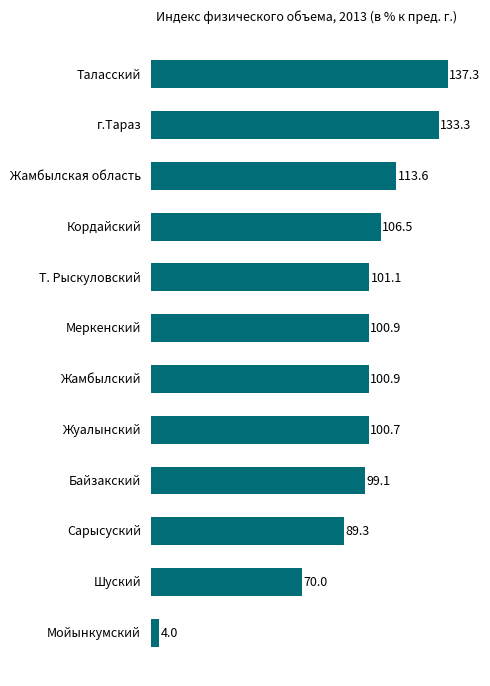

Approximately how many times larger is the value at Сарысуский compared to Т. Рыскуловский?

0.9